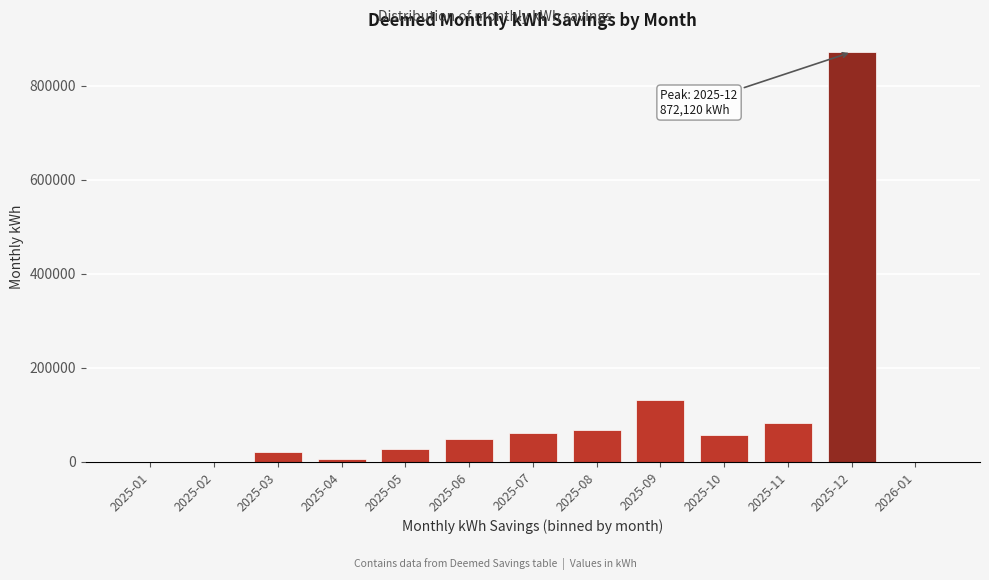

Reading left to right, extract all data points from this chart.

2025-01=0.0	2025-02=0.0	2025-03=21255.5	2025-04=5452.4	2025-05=28273.3	2025-06=49050.7	2025-07=62526.5	2025-08=68458.8	2025-09=132871.2	2025-10=57152.9	2025-11=82033.8	2025-12=872119.9	2026-01=0.0